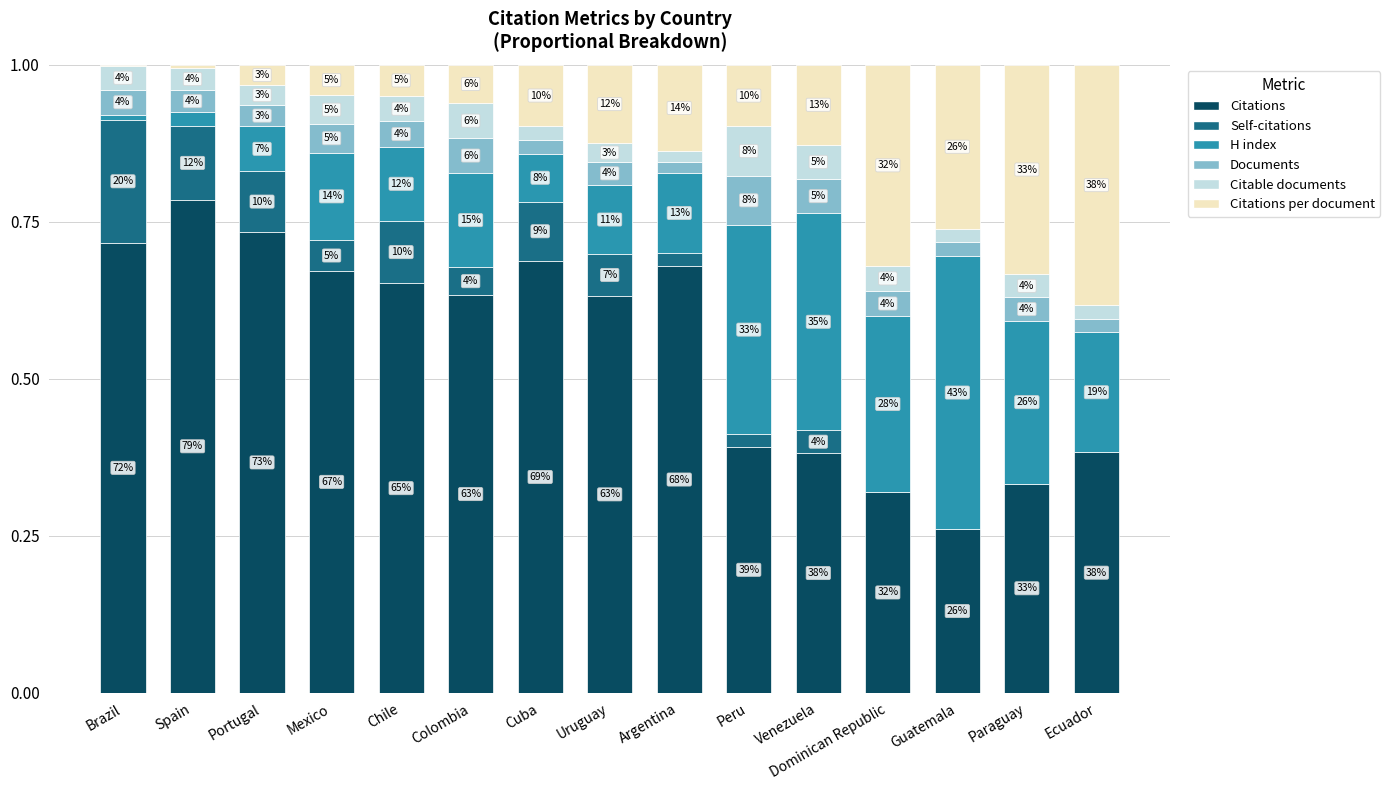

What is the average value of the Citations per document series?

0.1